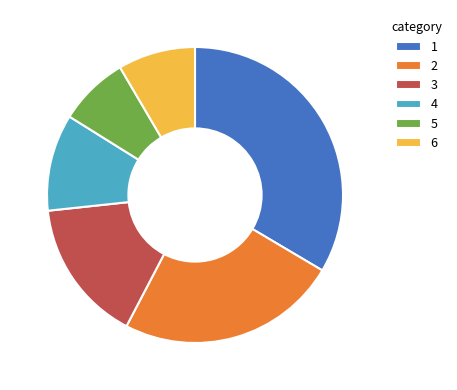

Between 4 and 5, which is larger?

4